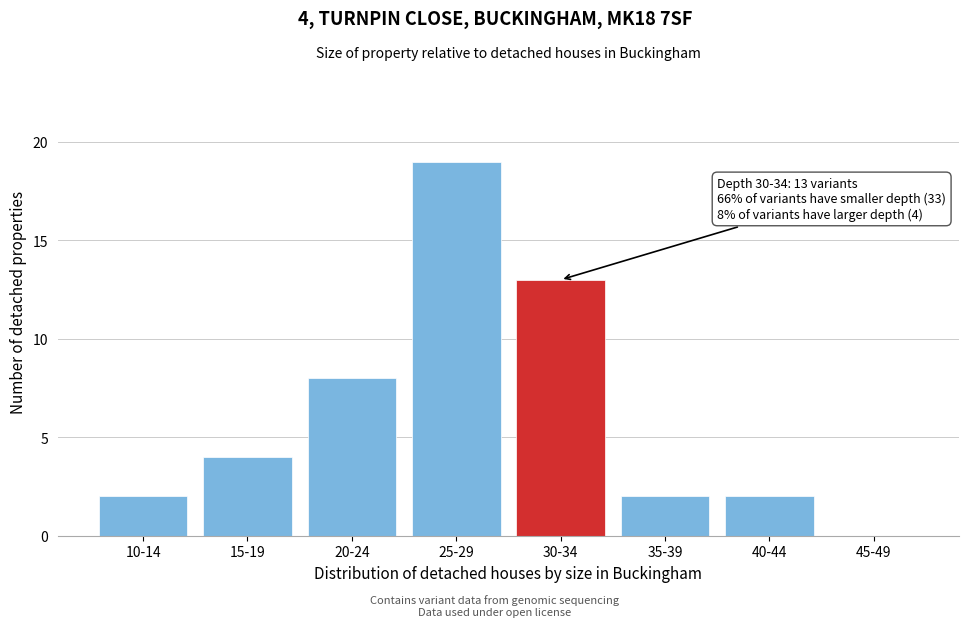

Reading left to right, list all the values displayed in this chart.

10-14=2	15-19=4	20-24=8	25-29=19	30-34=13	35-39=2	40-44=2	45-49=0